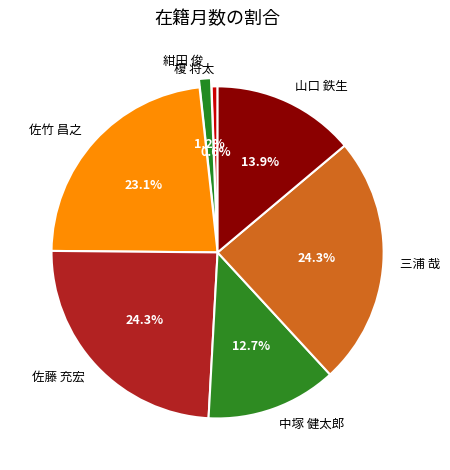

Do 三浦 哉 and 榎 将太 together represent more than half of the pie?

No